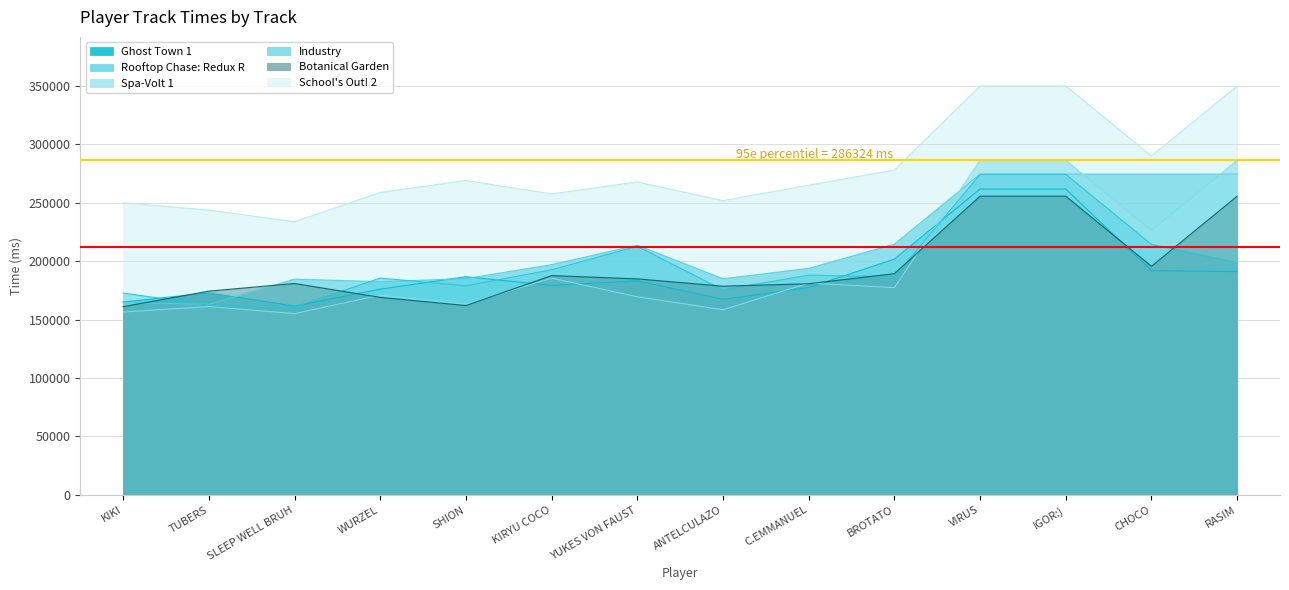

What is the minimum value shown in the chart?

155167